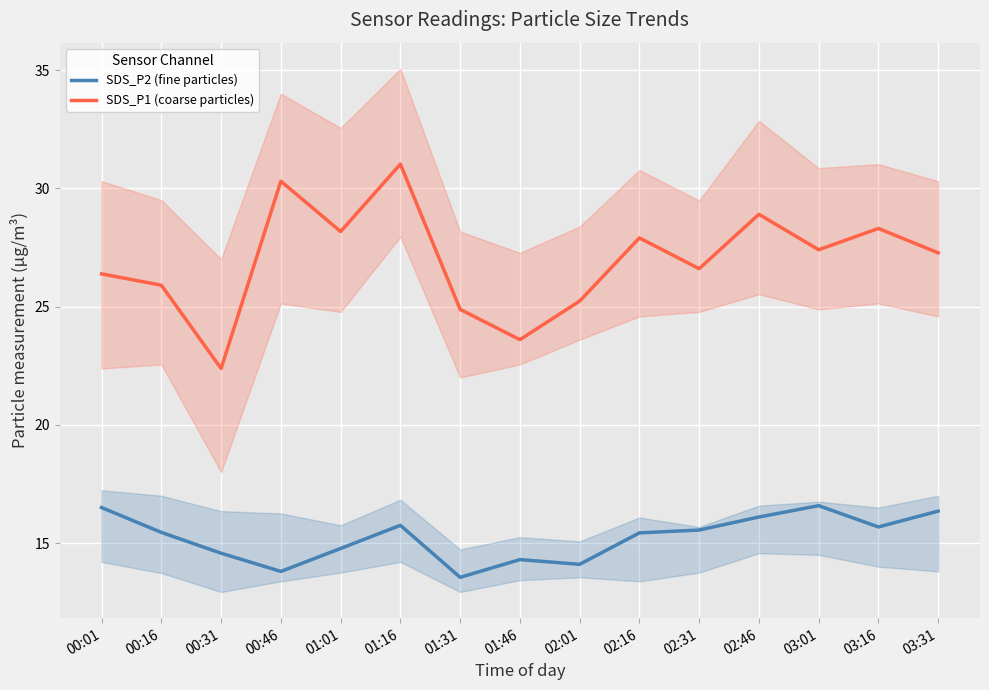

True or false: SDS_P1 (coarse particles) has a value of 24.9 at 01:31.

True